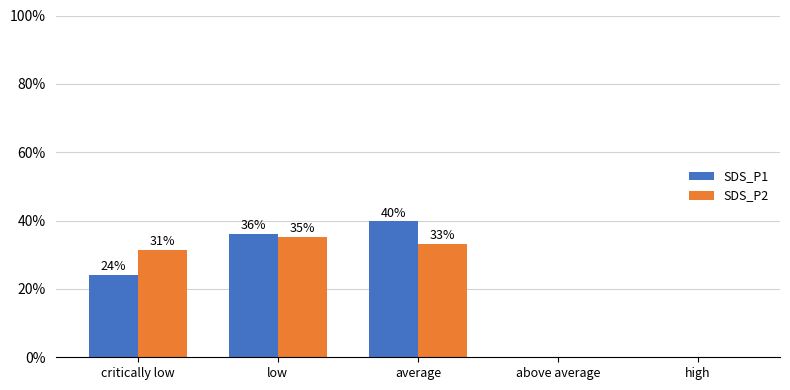

The value of SDS_P2 at critically low is 0.3. True or false?

True